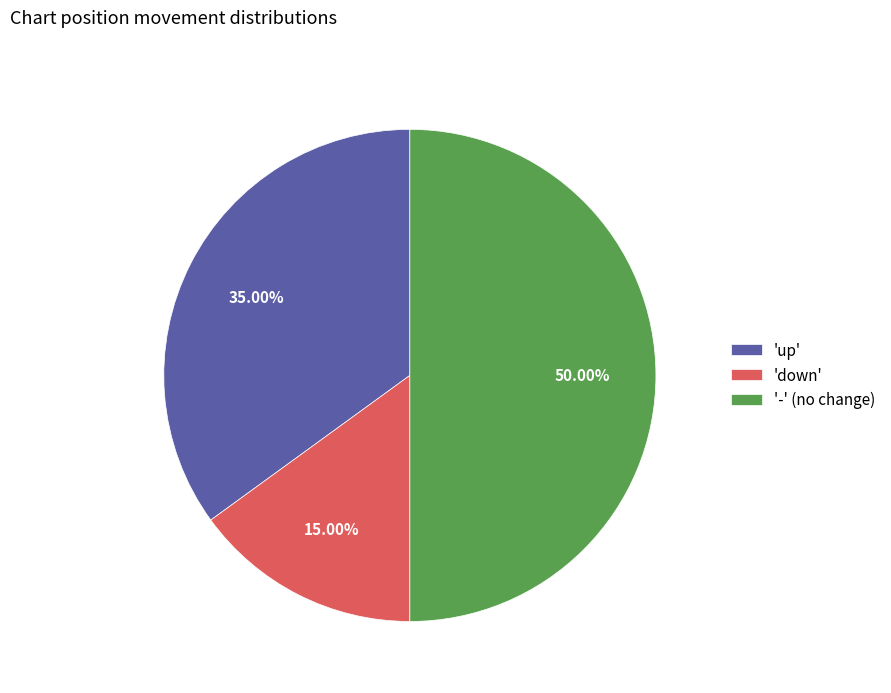

Do '-' (no change) and 'up' together represent more than half of the pie?

Yes